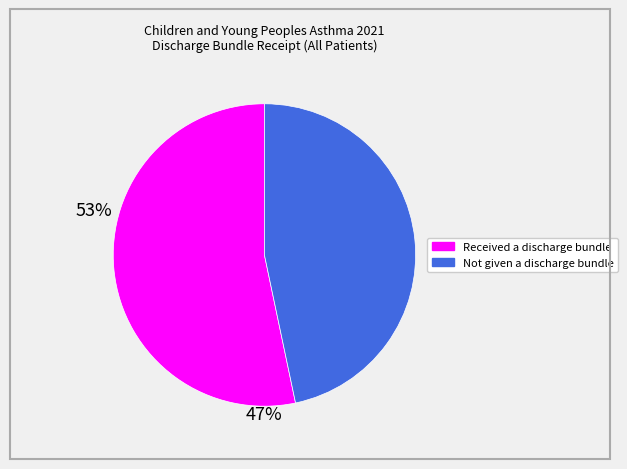

Combined, do Not given a discharge bundle and Received a discharge bundle account for over 50%?

Yes